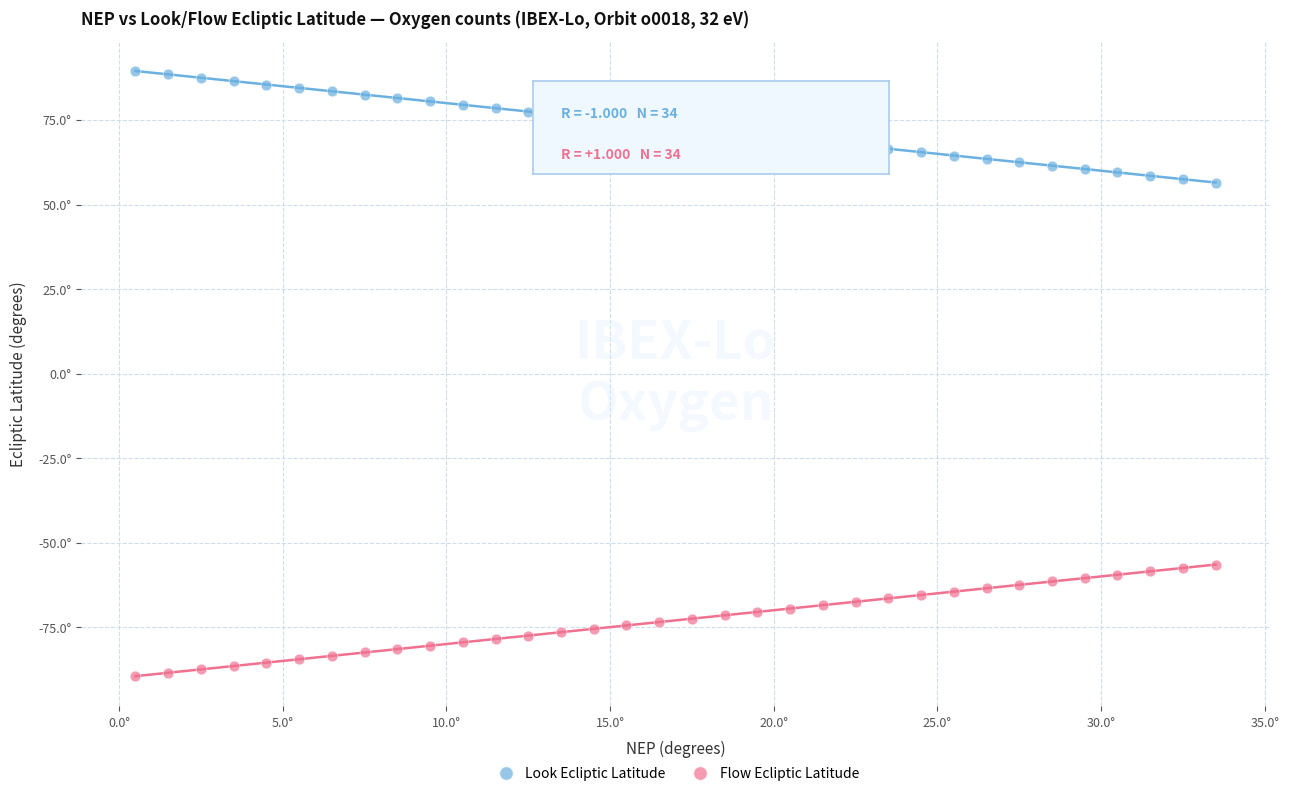

Which series contains the highest Y value?

Look Ecliptic Latitude